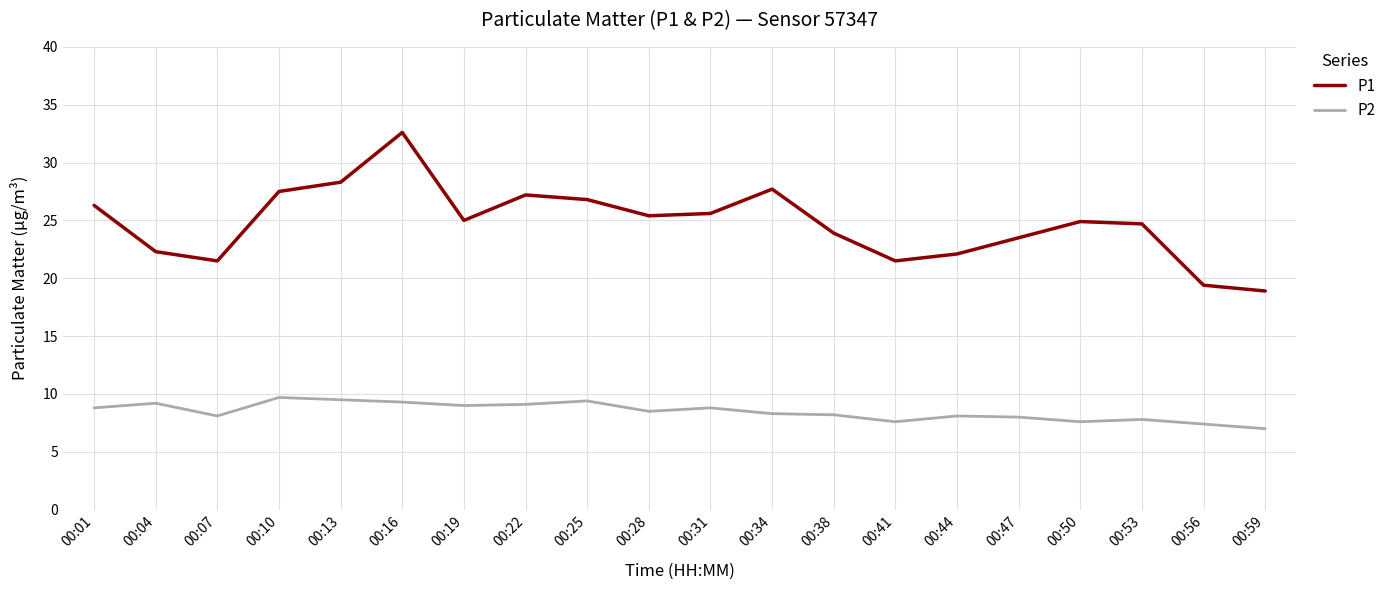

Which series has the widest spread of values?

P1